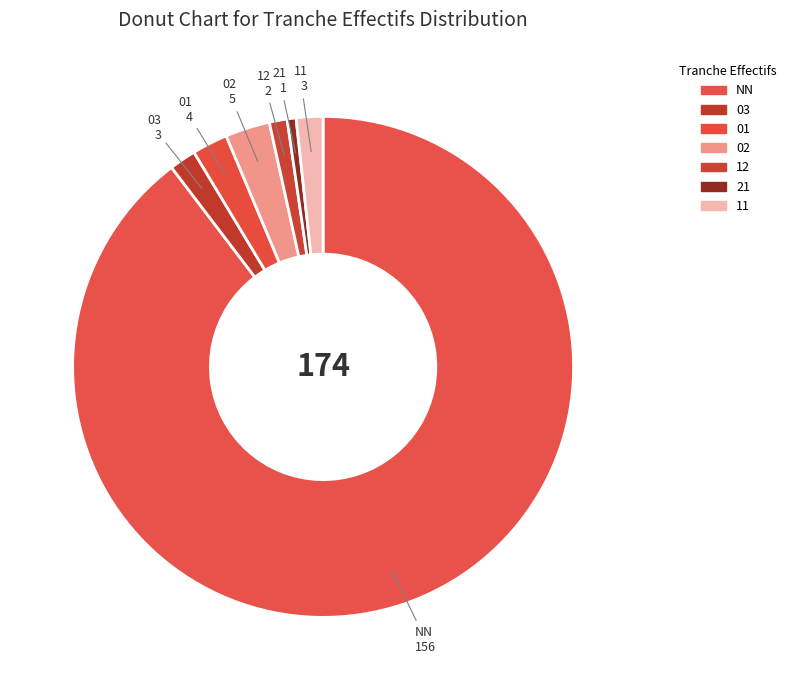

What is the largest slice in the pie chart?

NN